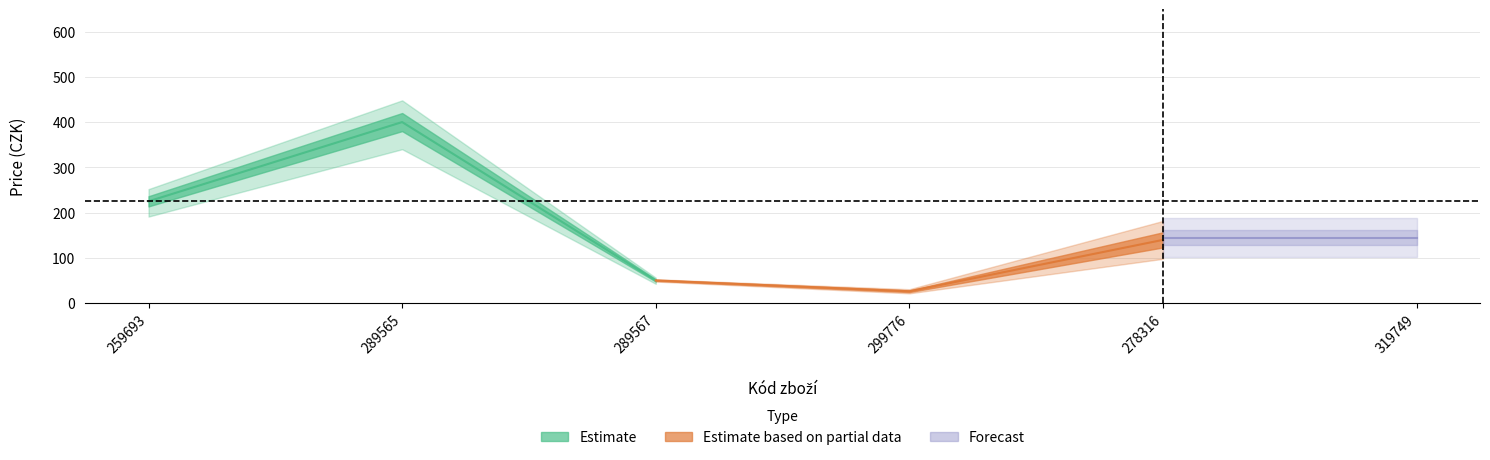

What is the smallest value displayed?

25.9